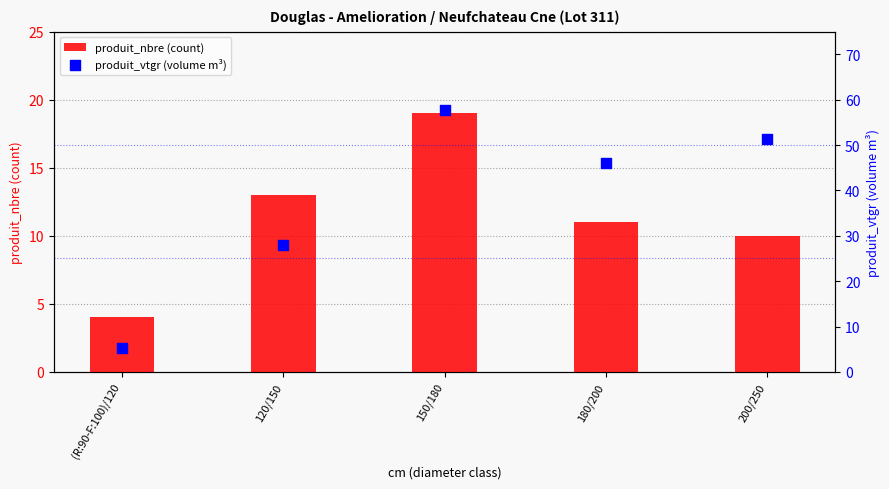

Which series has the largest total across all categories?

produit_vtgr (volume m³)